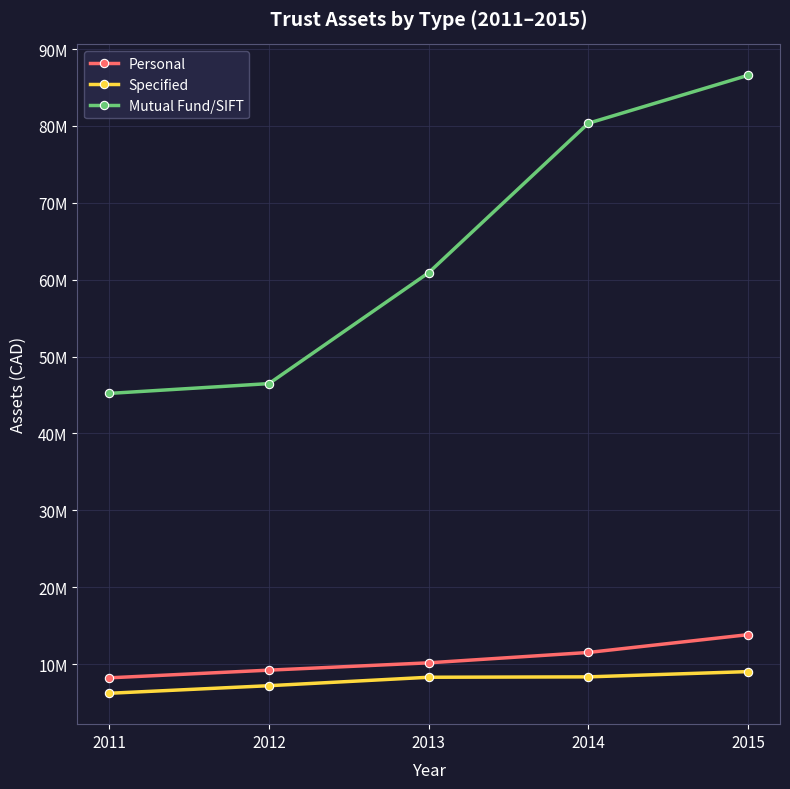

Is this an area chart (filled region under the line)?

No